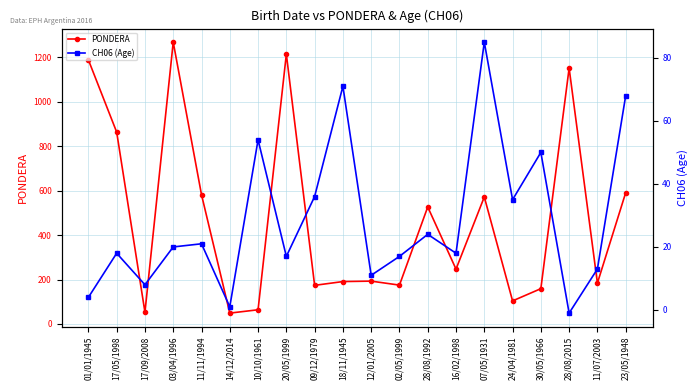

List the series in order of their overall mean, highest first.

PONDERA, CH06 (Age)